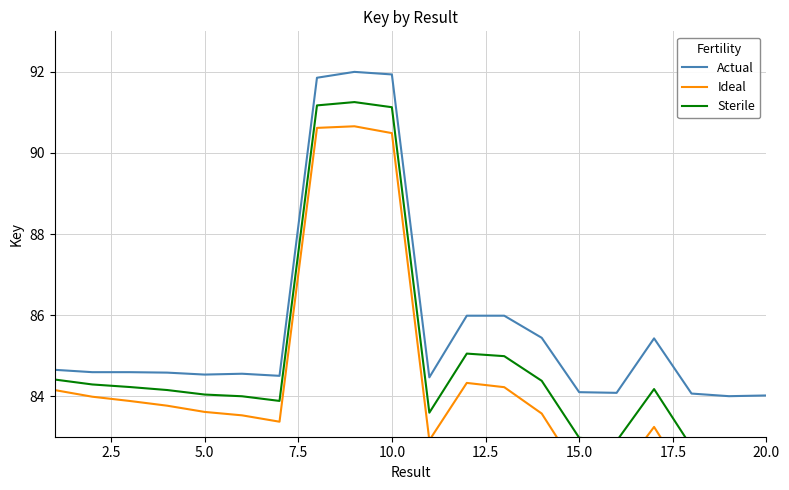

True or false: Ideal and Actual intersect in this chart.

False